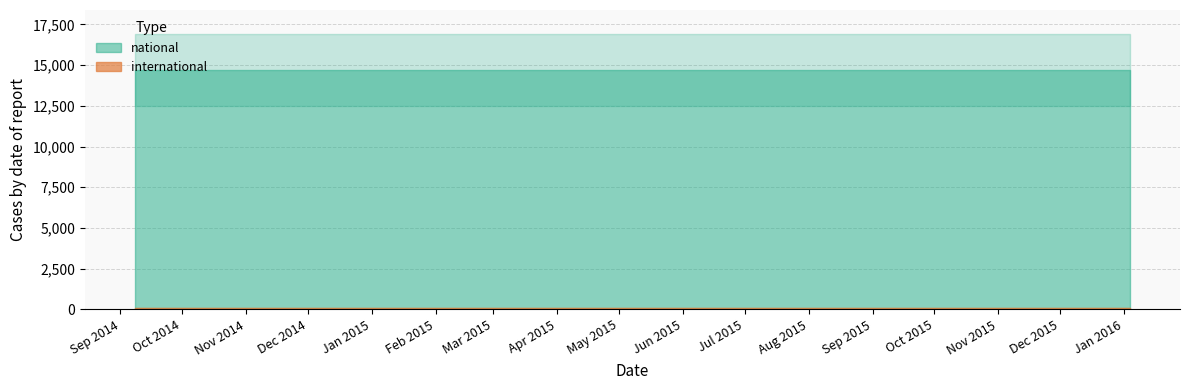

True or false: national has more than 0 points higher than both neighbors.

False